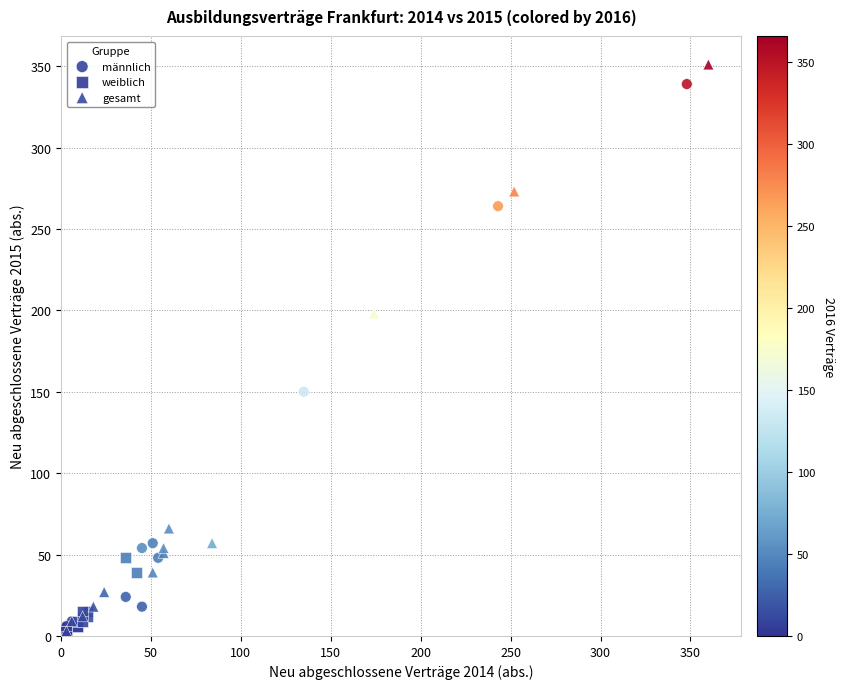

Which series has the widest spread of Y values?

gesamt